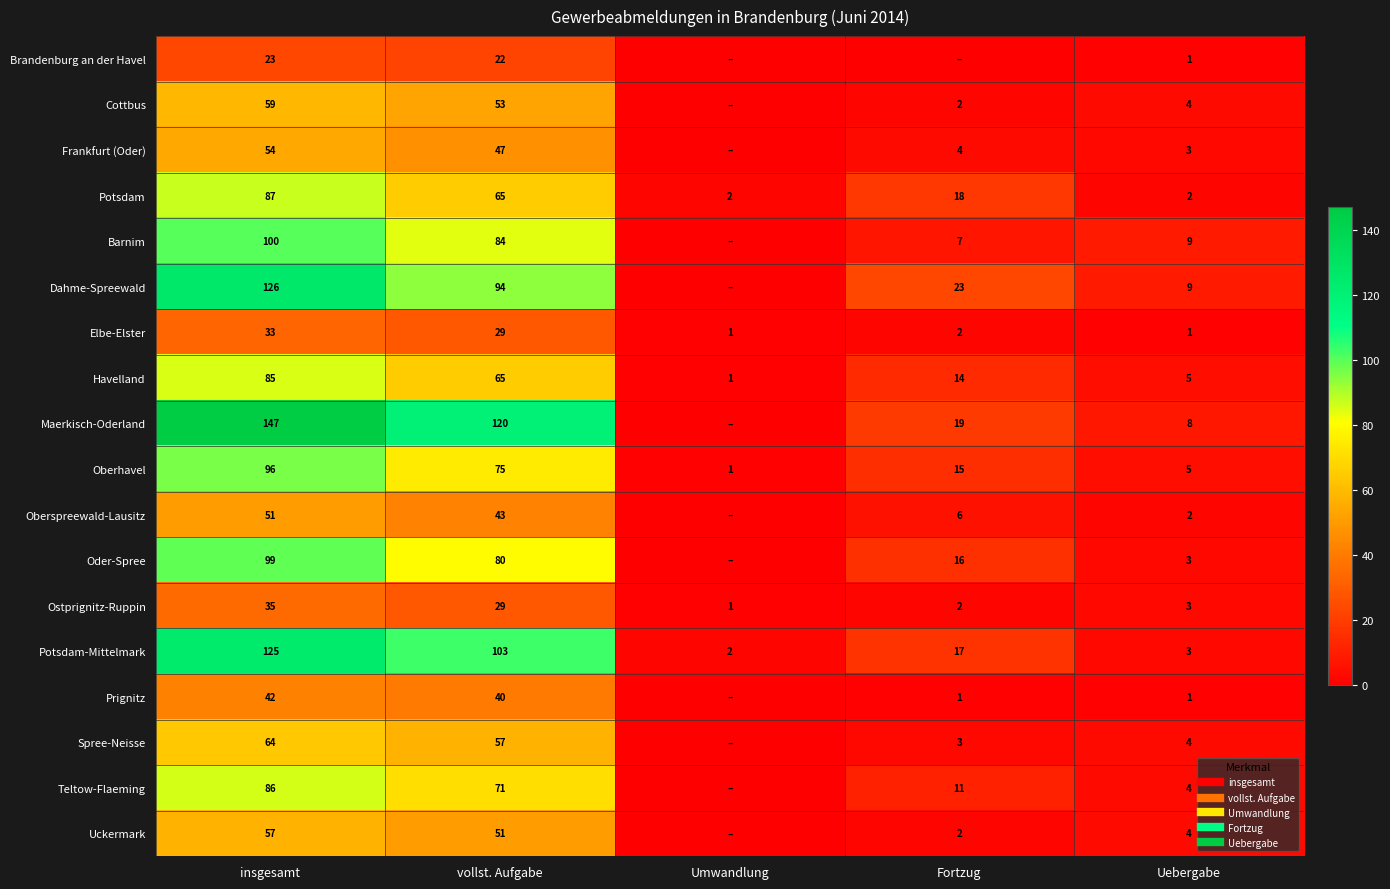

Between Uebergabe and vollst. Aufgabe, which is larger?

vollst. Aufgabe